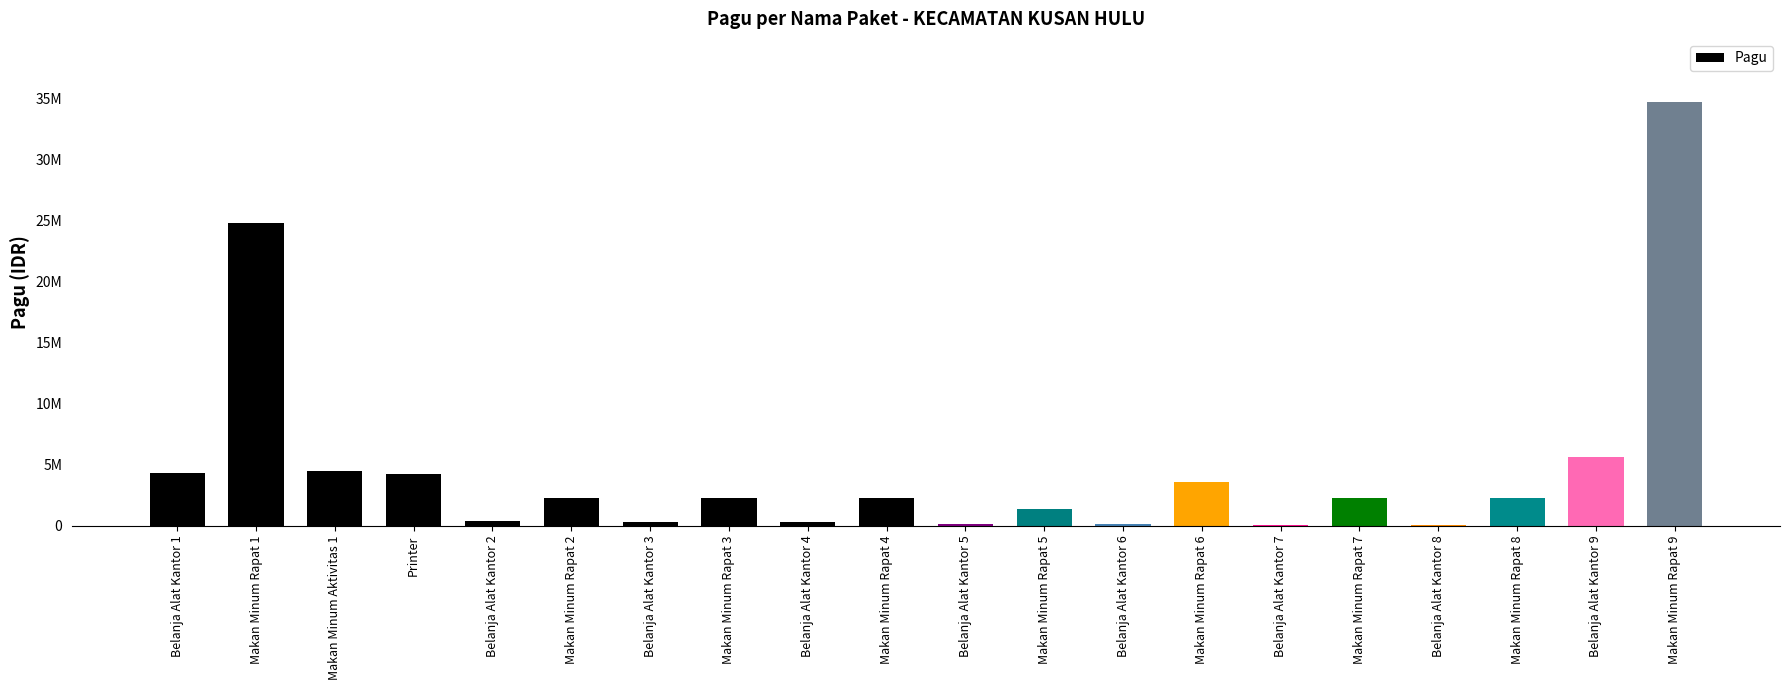

The chart shows a value of 910913 at Makan Minum Aktivitas 1. True or false?

False